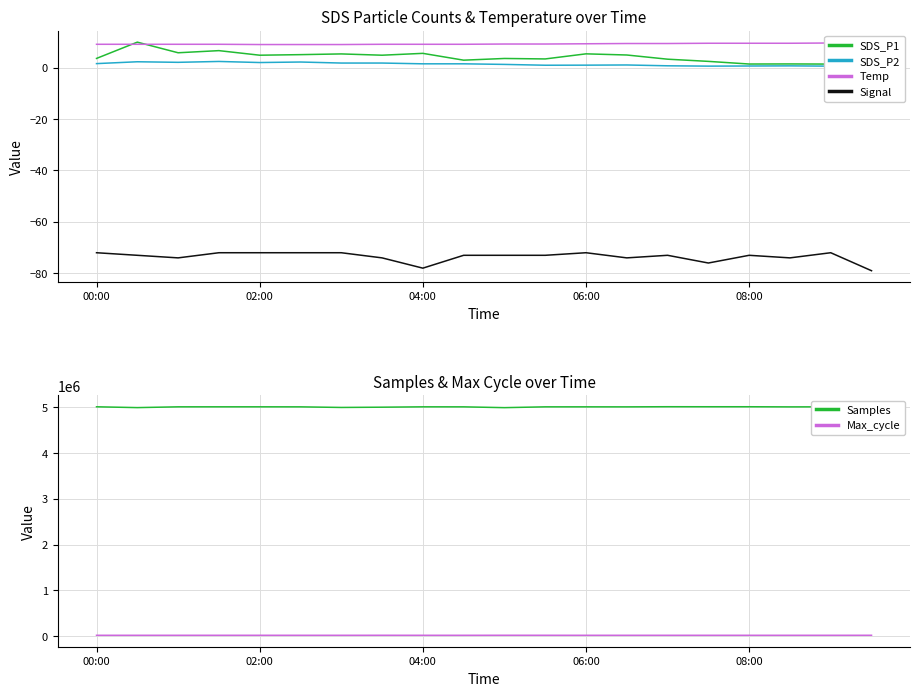

What is the sum of all SDS_P1 values?

83.1